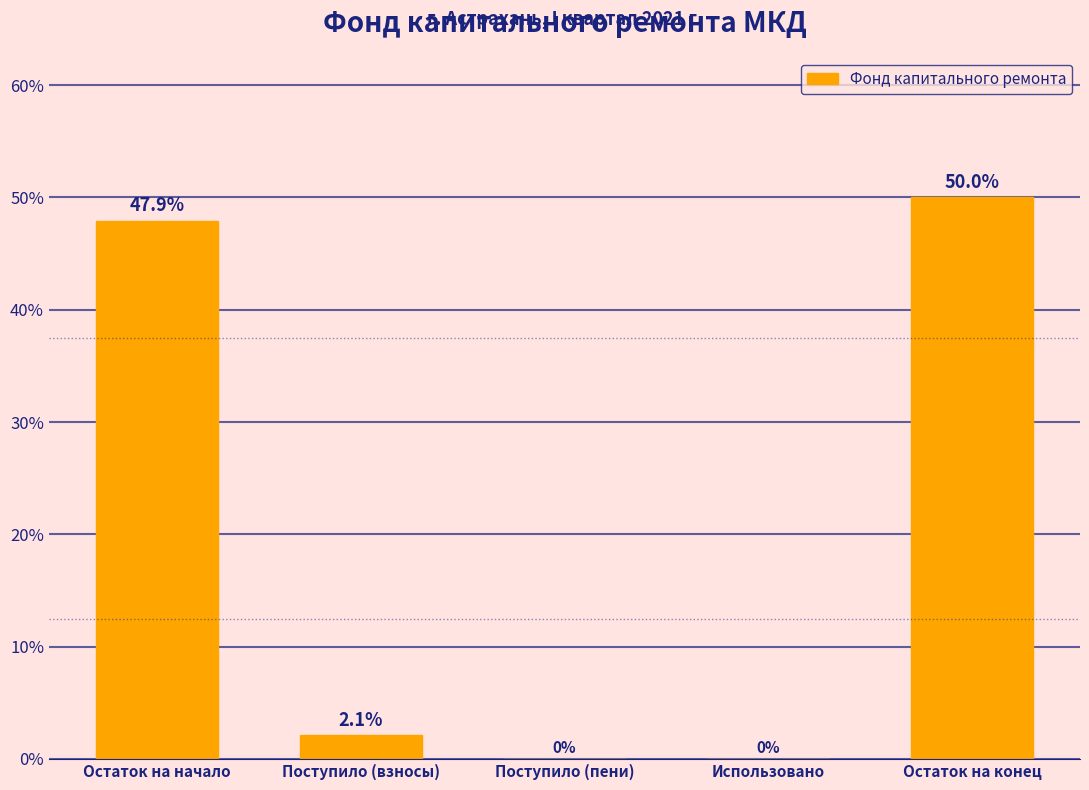

Reading right to left, extract all data points from this chart.

Остаток на конец=50.0	Использовано=0.0	Поступило (пени)=0.0	Поступило (взносы)=2.1	Остаток на начало=47.9